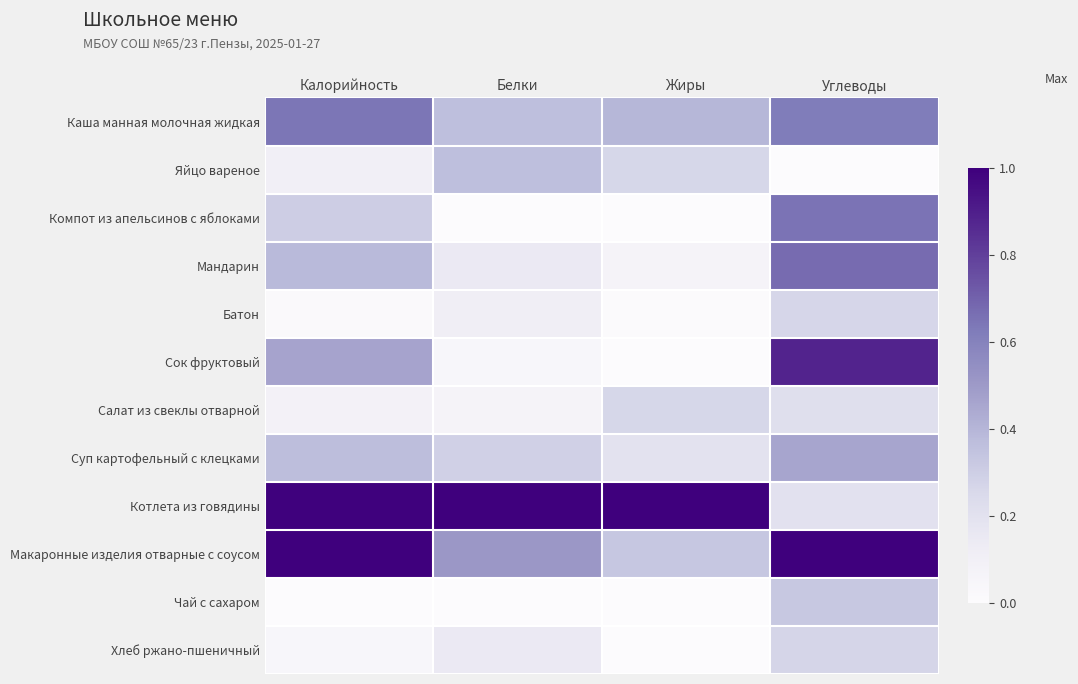

At which category is the sum across all series the highest?

Углеводы